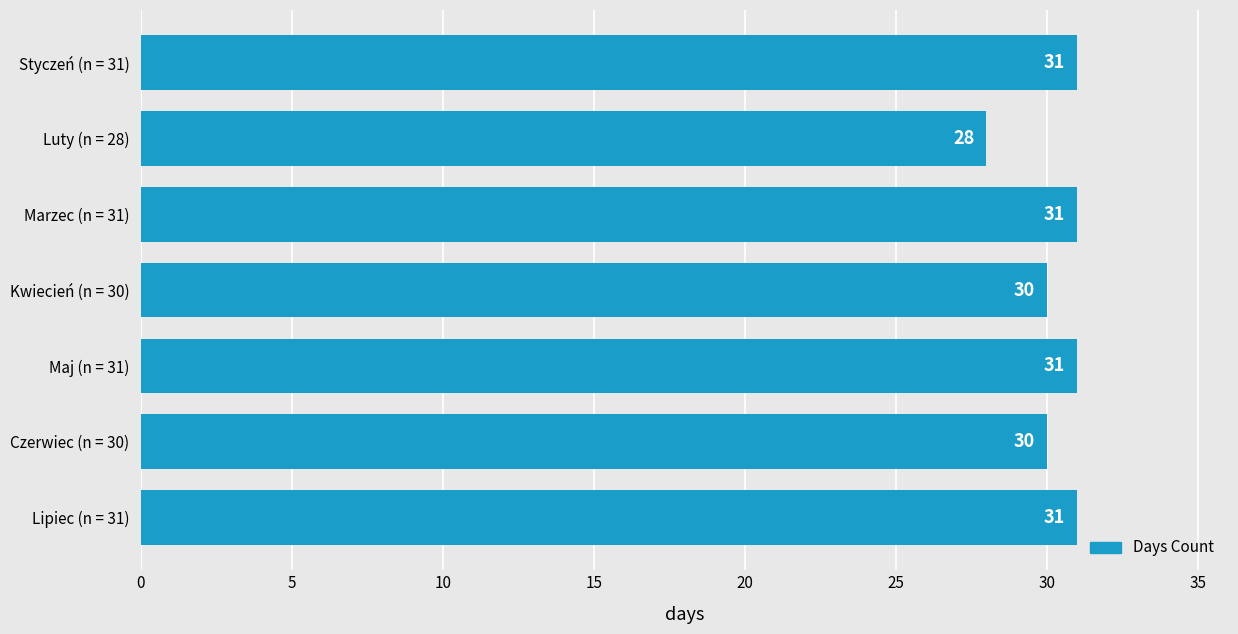

What is the sum of the values at Lipiec (n = 31) and Maj (n = 31)?

62